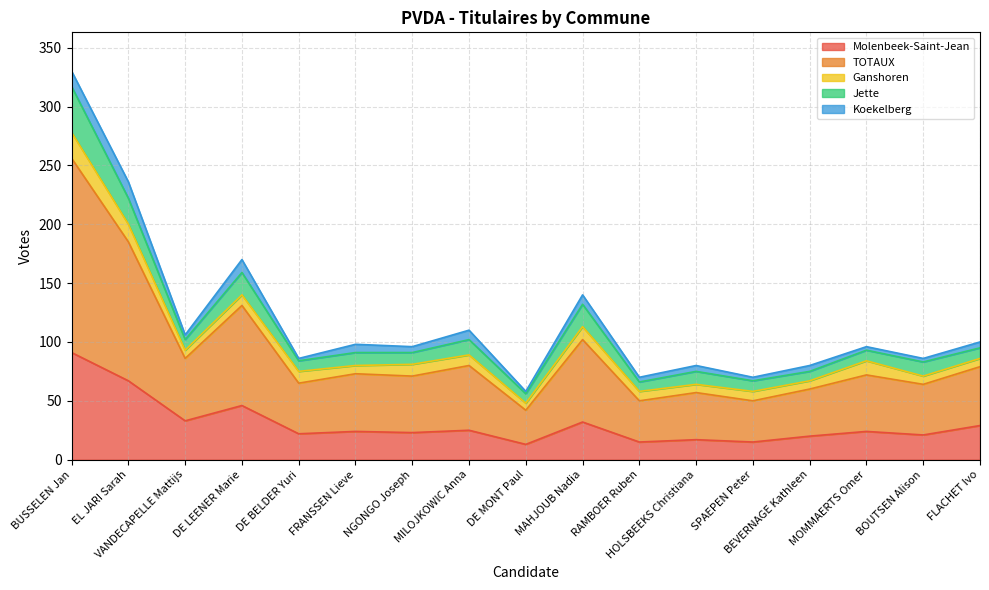

How many lines are shown in the chart?

5